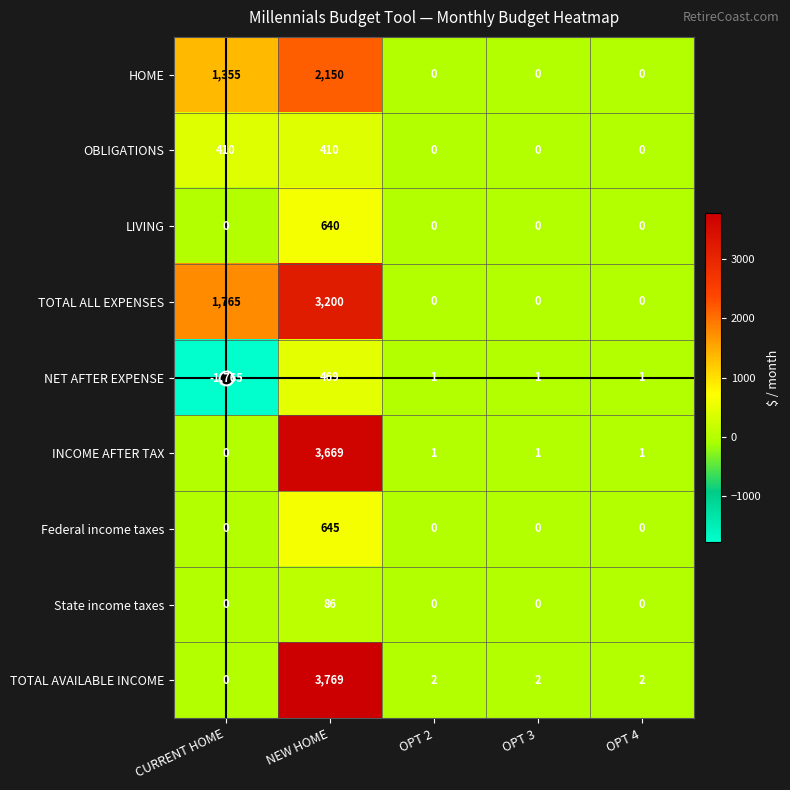

What is the difference between the maximum and minimum values in the Federal income taxes series?

645